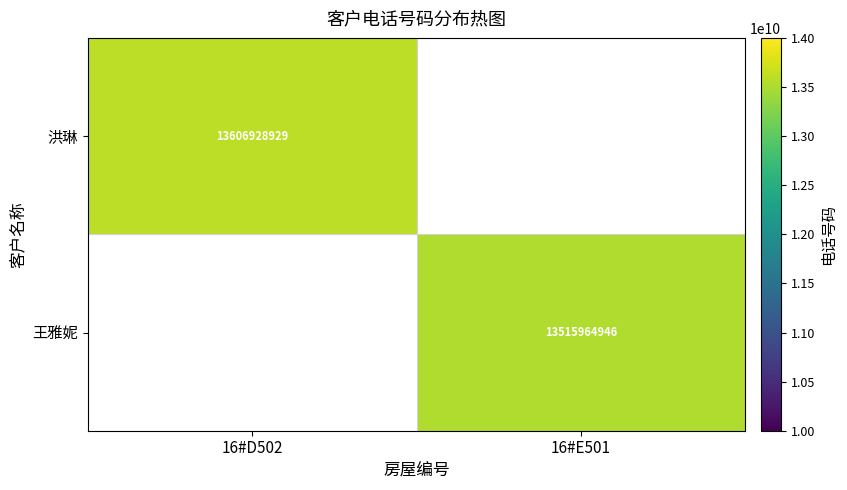

At how many categories does at least one series exceed 13560804297?

1